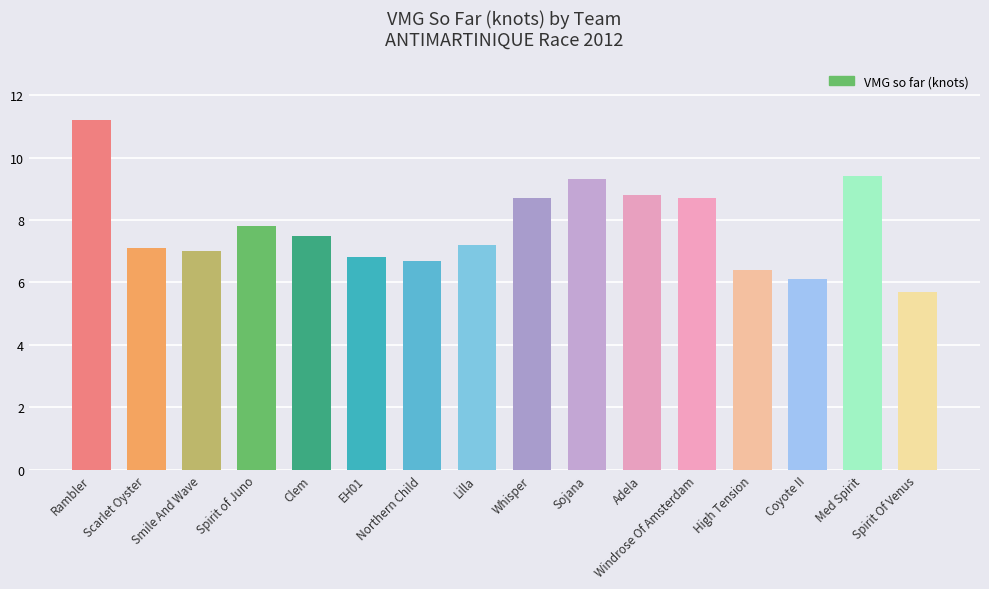

What is the change in value from Northern Child to High Tension?

-0.3